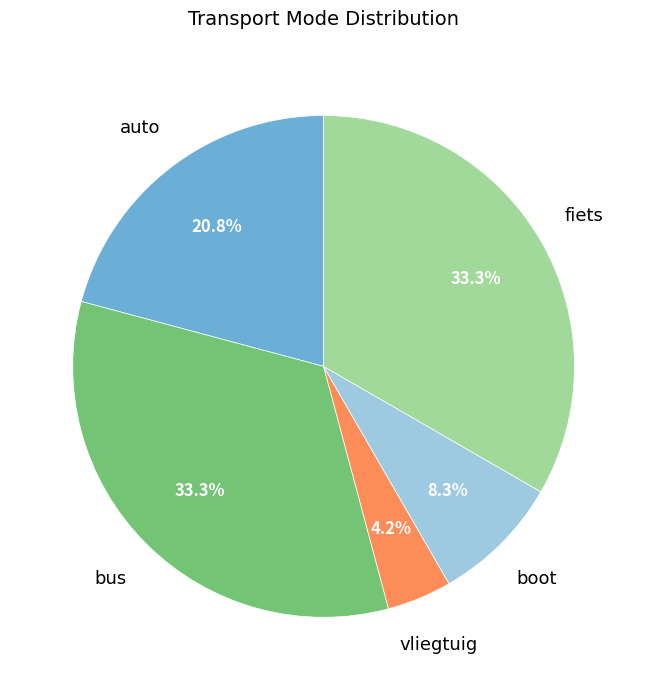

Does any single category account for the majority?

No